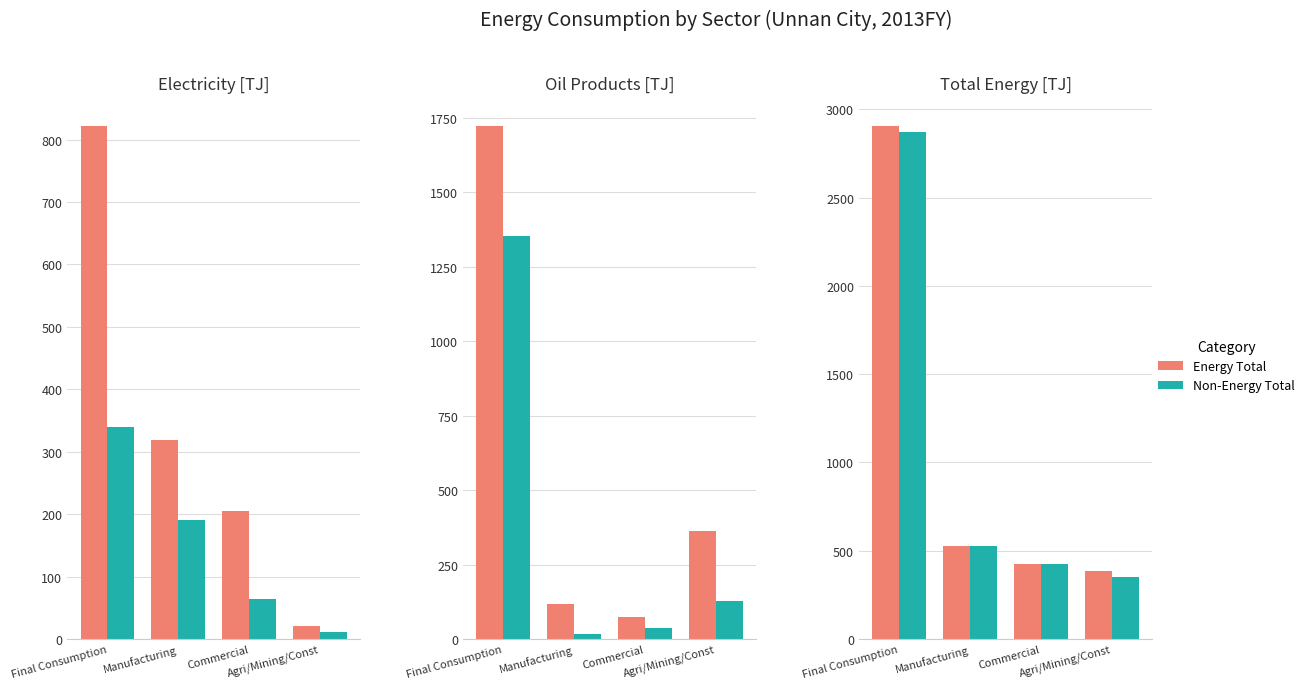

What are all the series names shown in the legend?

Energy Total, Non-Energy Total